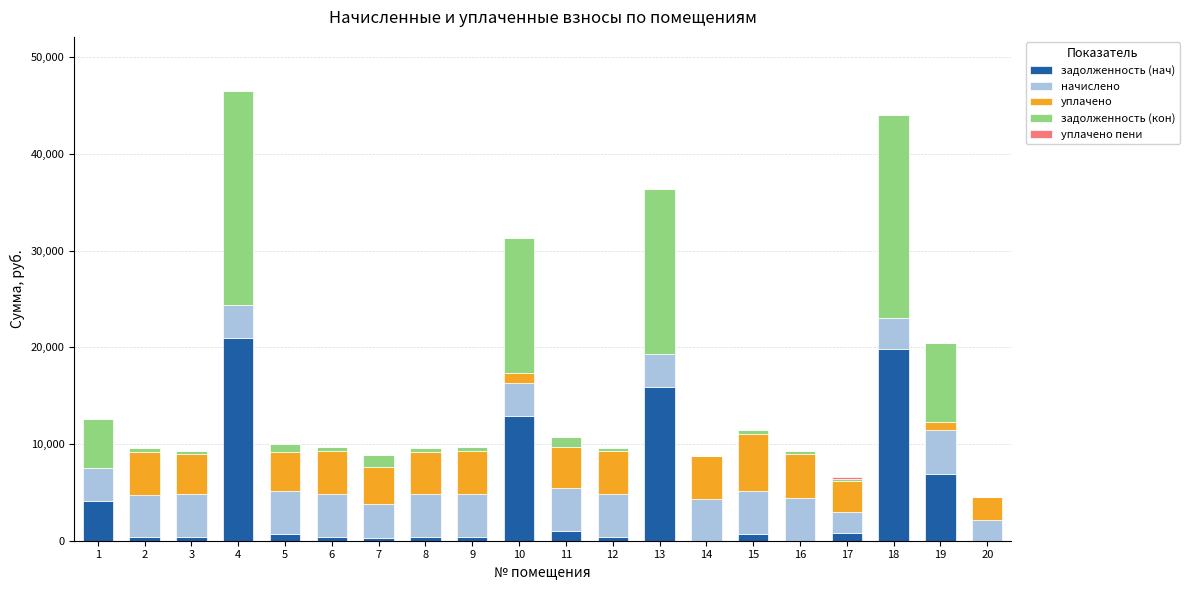

What is the highest value of the задолженность (нач) series?

20961.5